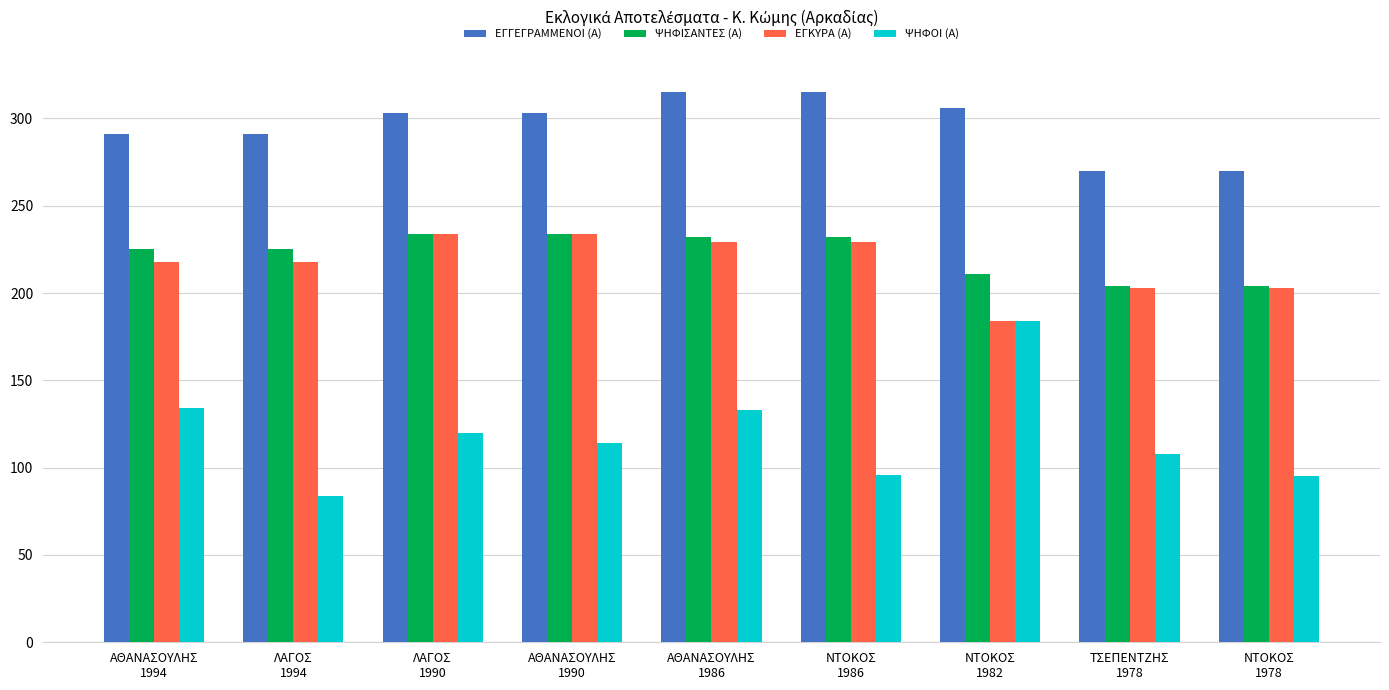

What is the difference between the maximum and minimum values in the ΕΓΚΥΡΑ (Α) series?

50